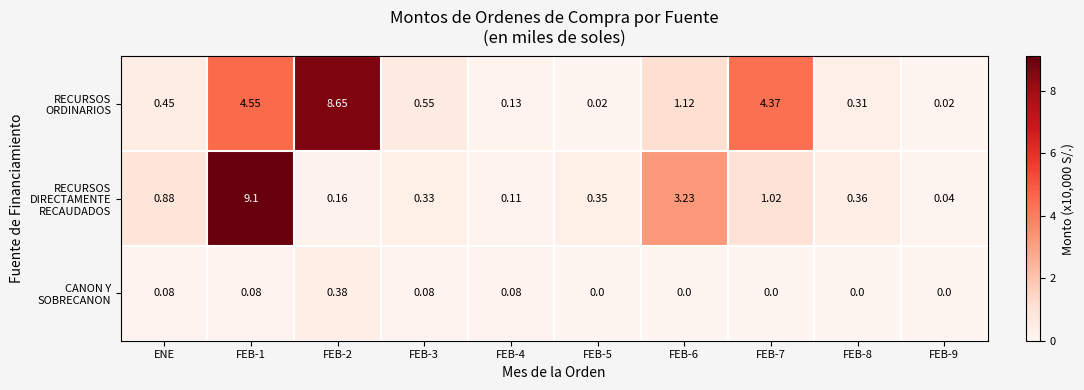

Rank the series by their average value, from lowest to highest.

CANON Y SOBRECANON, RECURSOS DIRECTAMENTE RECAUDADOS, RECURSOS ORDINARIOS